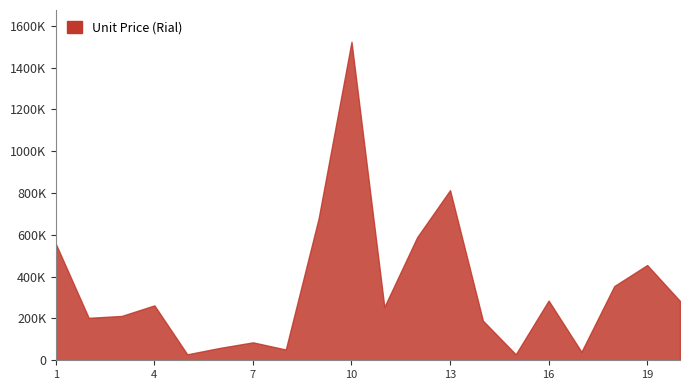

What is the difference between the maximum and second lowest values?

1494500